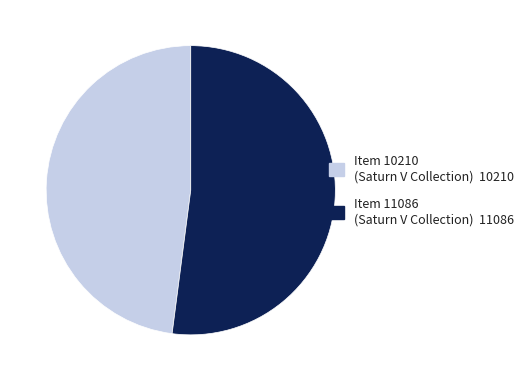

True or false: Item 11086 (Saturn V Collection) accounts for 65% of the total.

False